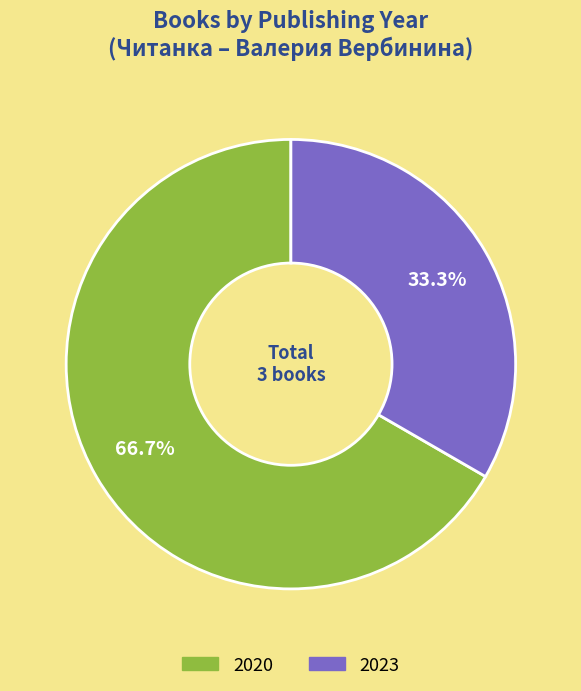

How many slices are in this pie chart?

2